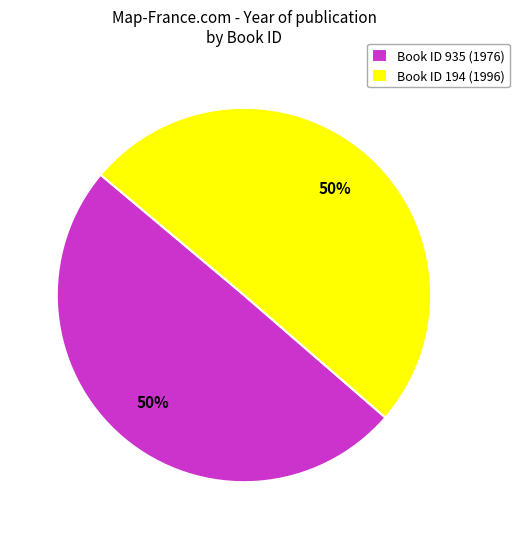

What percentage is the Book ID 194 (1996) slice, to the nearest percent?

50%